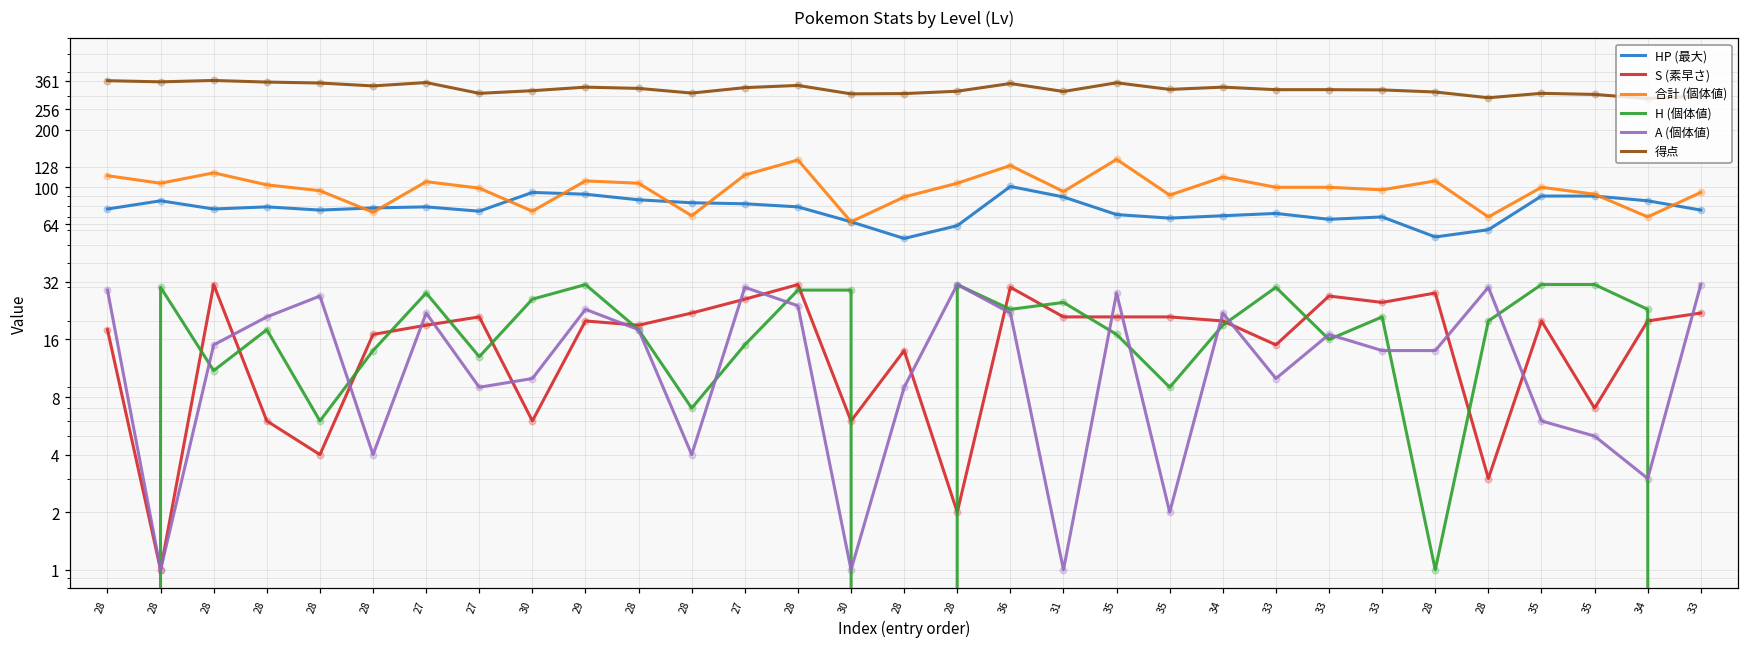

What are all the series names shown in the legend?

HP (最大), S (素早さ), 合計 (個体値), H (個体値), A (個体値), 得点